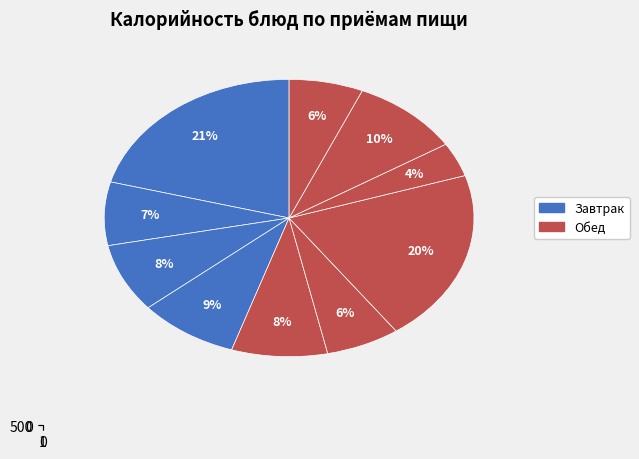

Which category has the smallest portion of the pie?

Напиток из ягод (обед)